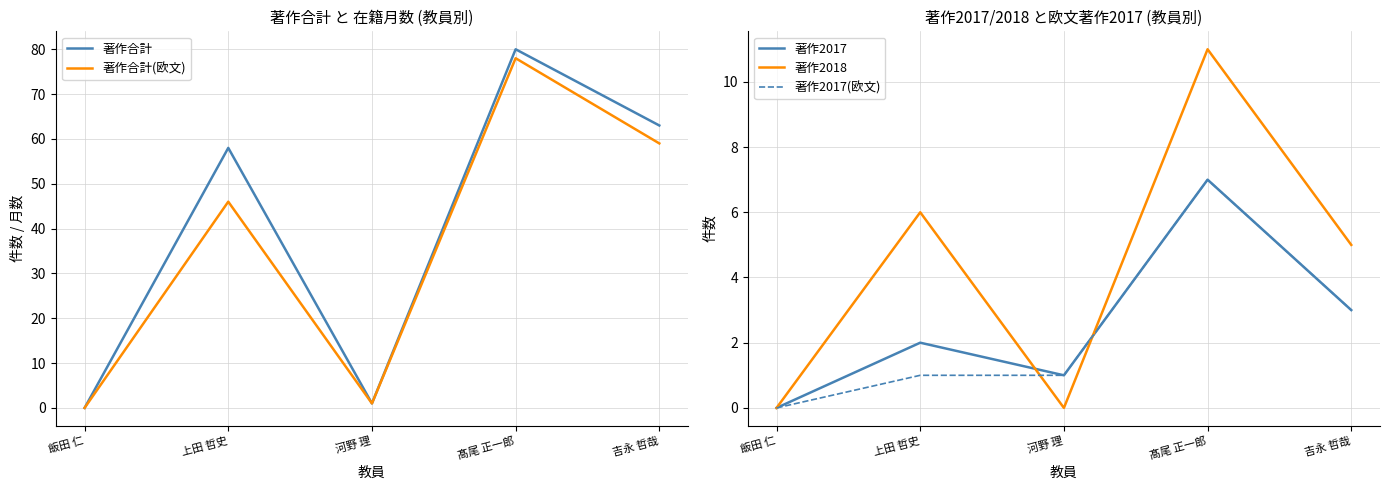

What is the value of the 著作合計(欧文) point at the 5th from the left?

59